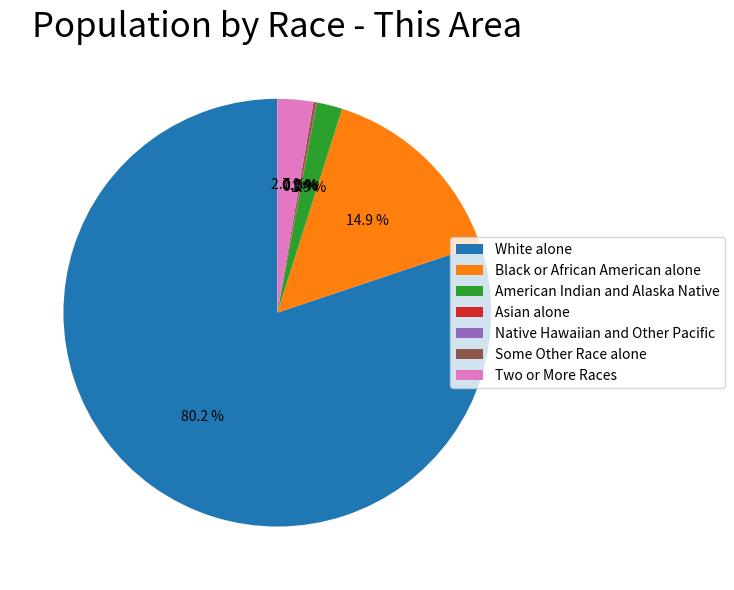

Count the number of slices in the pie.

7